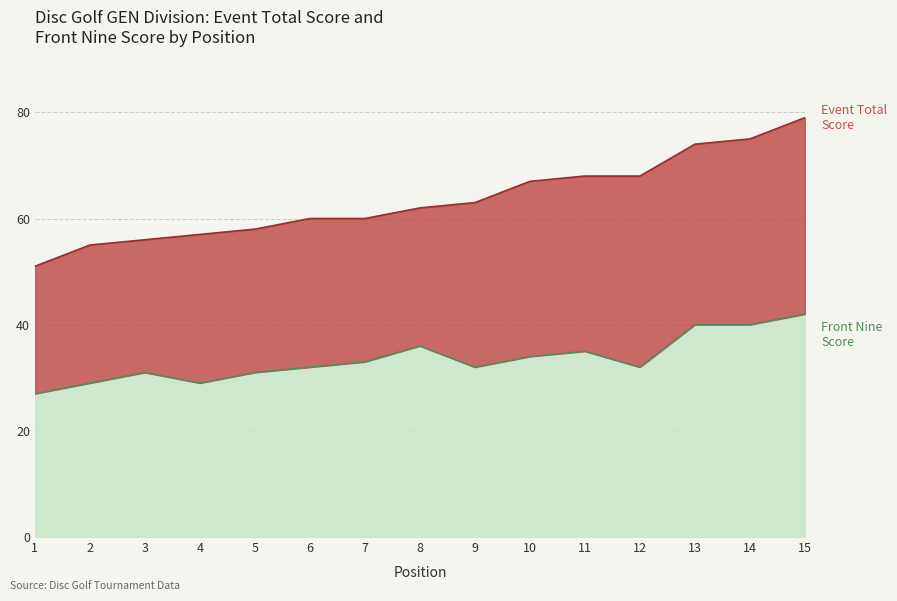

What is the value of the 15th point from the left?

79